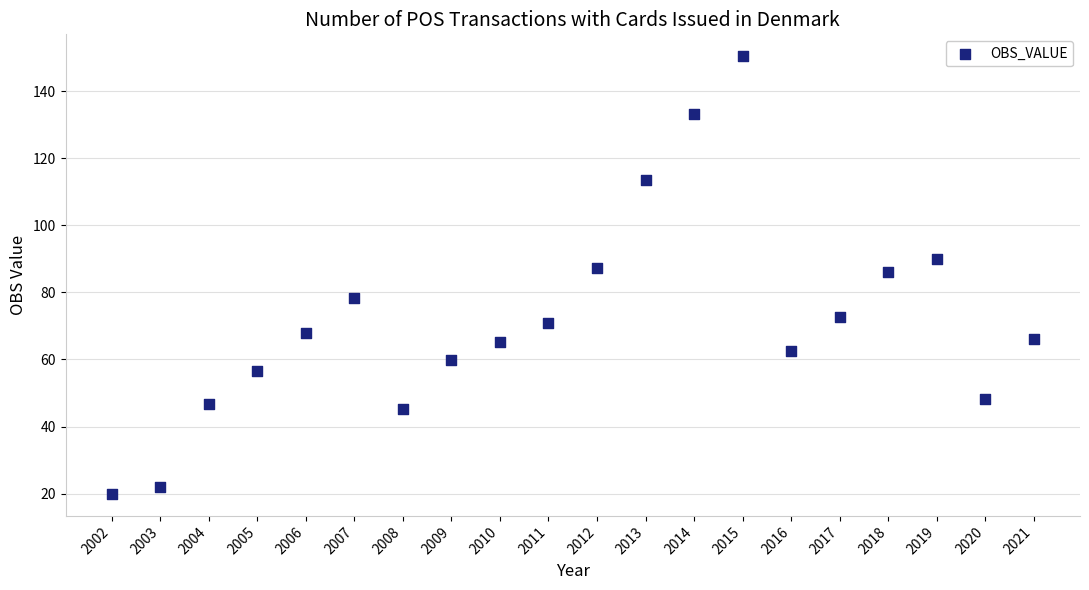

What is the range of Y values (max minus min)?

130.5